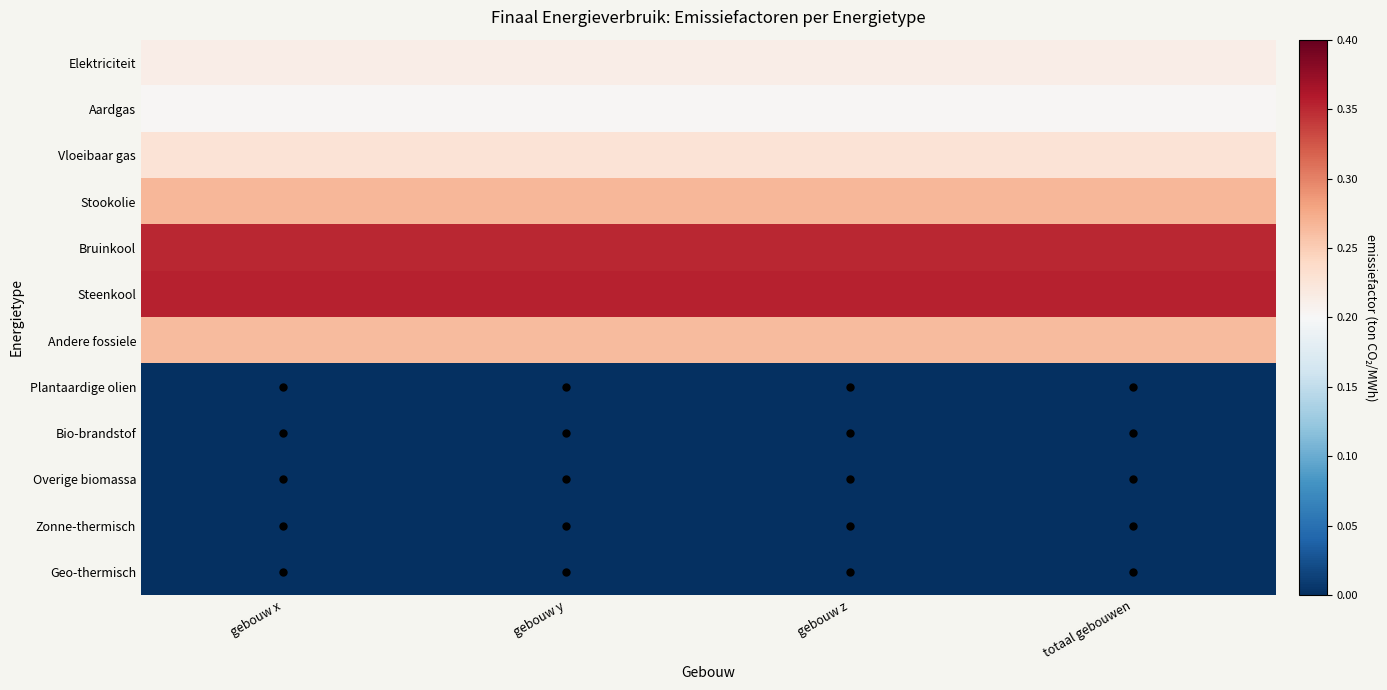

Which series has the largest total across all categories?

Steenkool